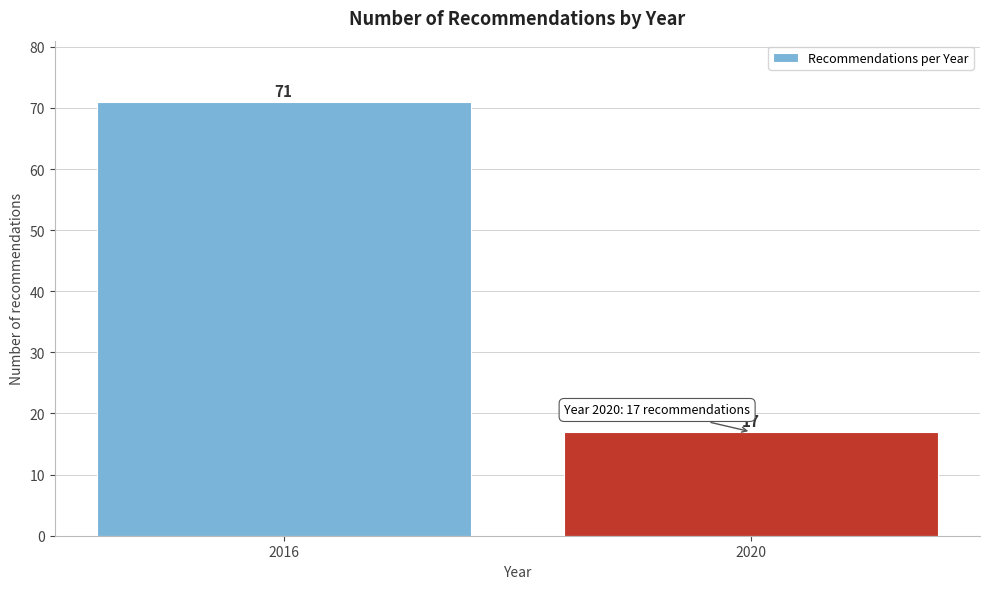

Reading left to right, transcribe all the data shown in this chart.

2016=71	2020=17